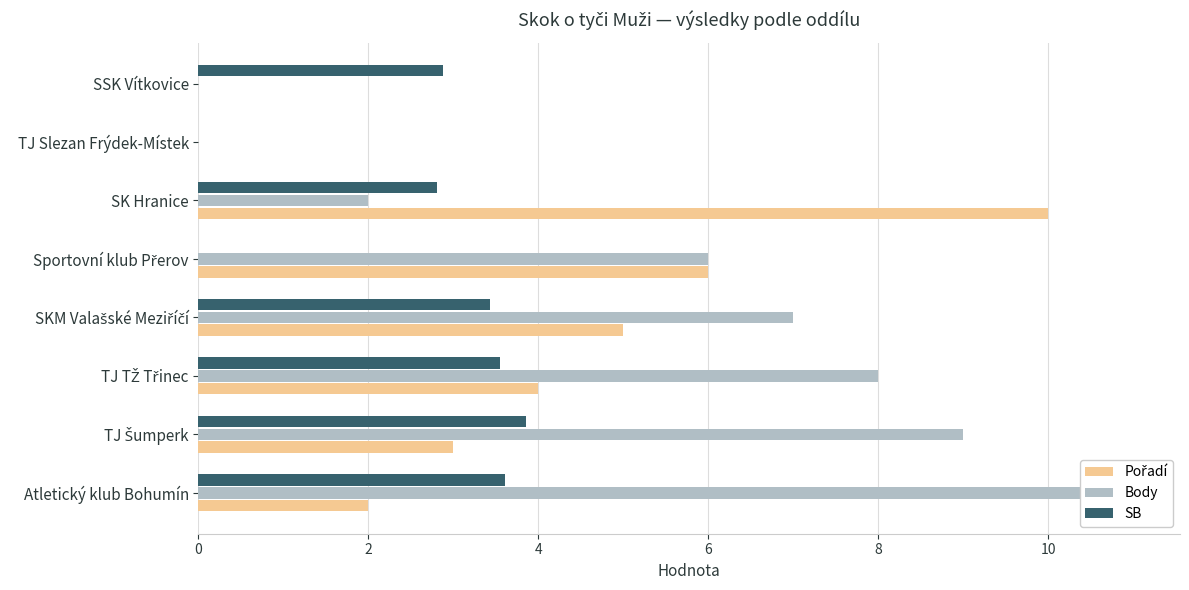

What is the average value of the Pořadí series?

3.8